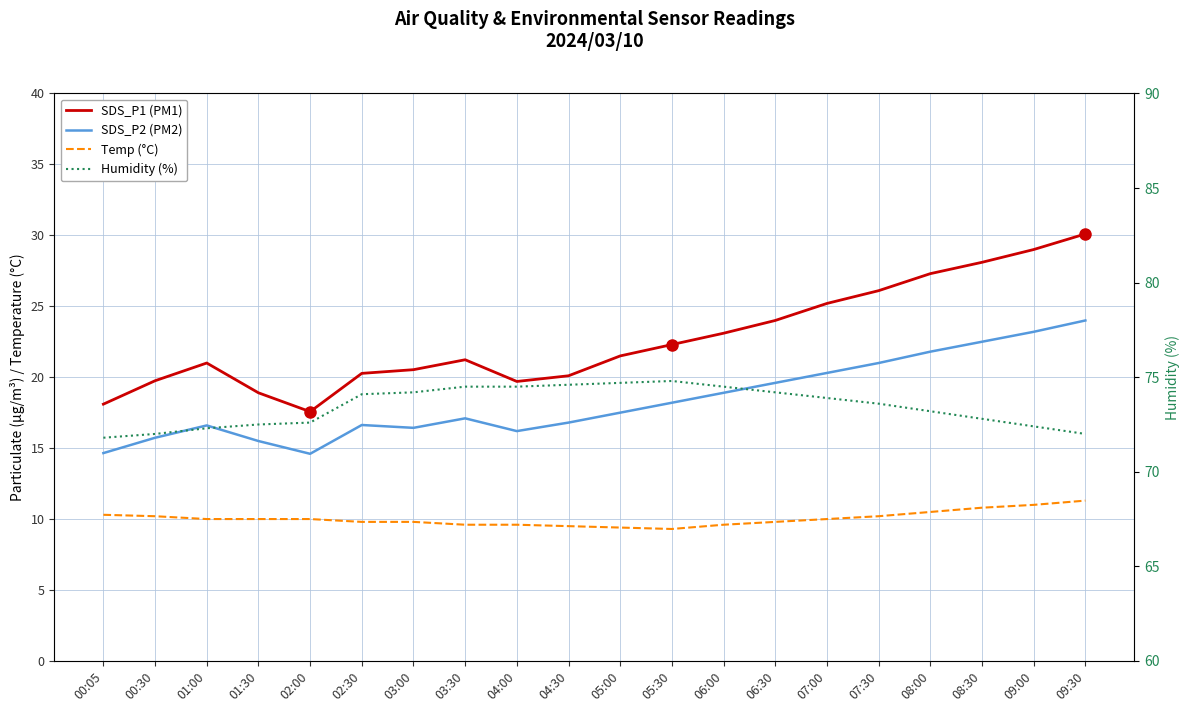

Between 03:30 and 05:30, which is larger?

05:30